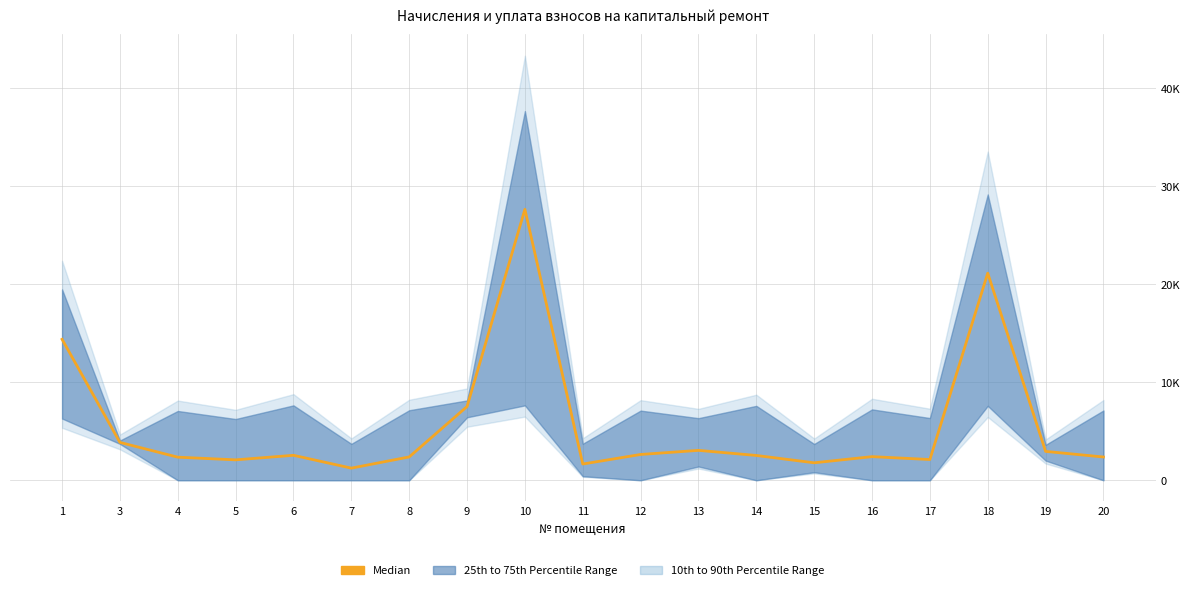

What value does the data have at 20?

2372.2